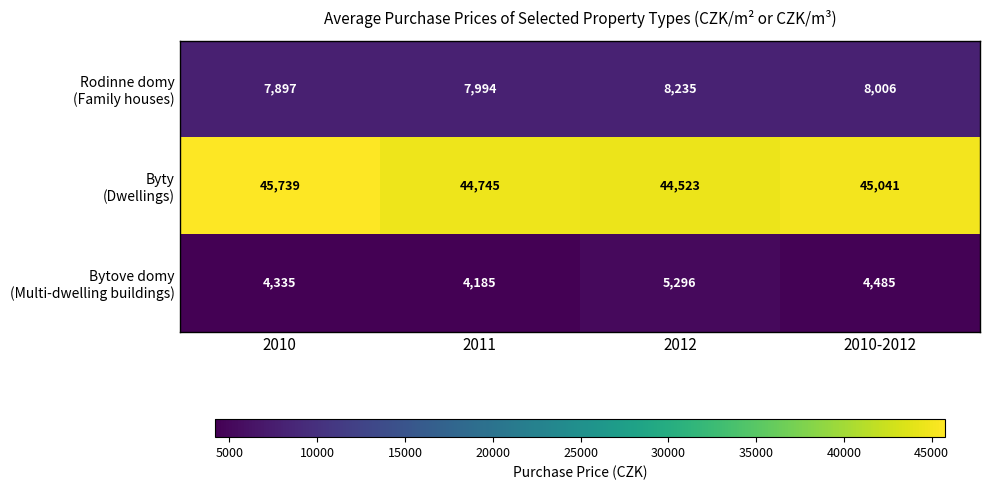

Which label corresponds to the smallest value in the chart?

2011